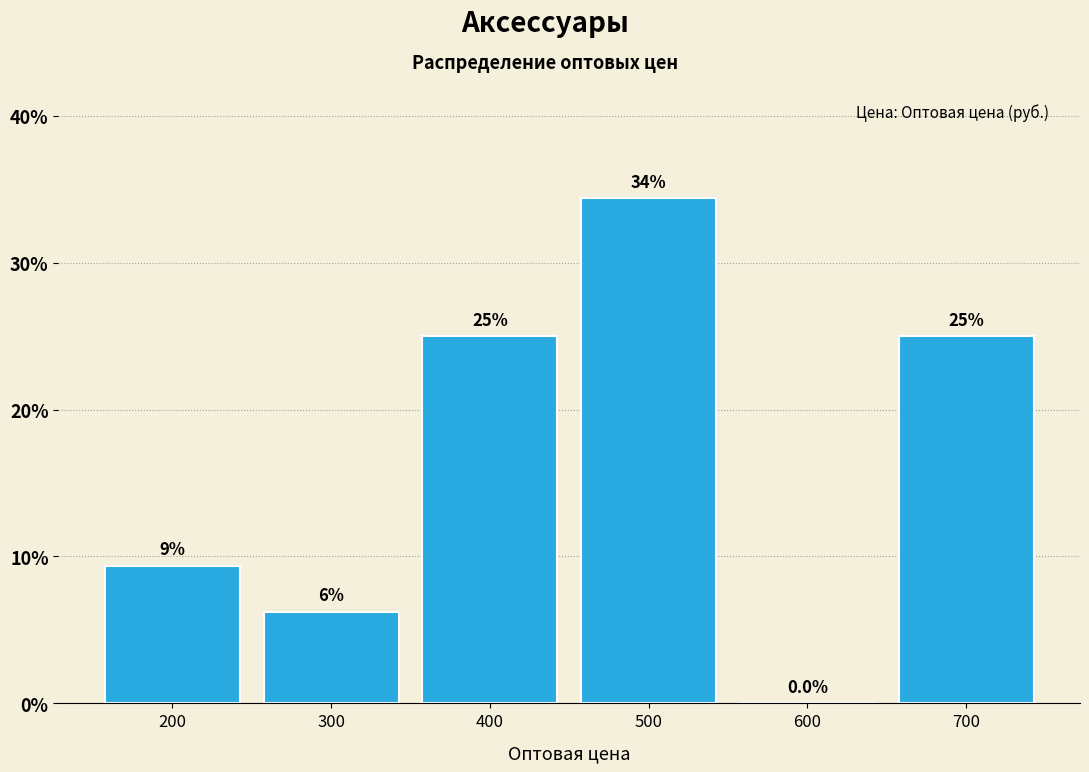

Which range on the x-axis has the tallest bar?

450 to 550